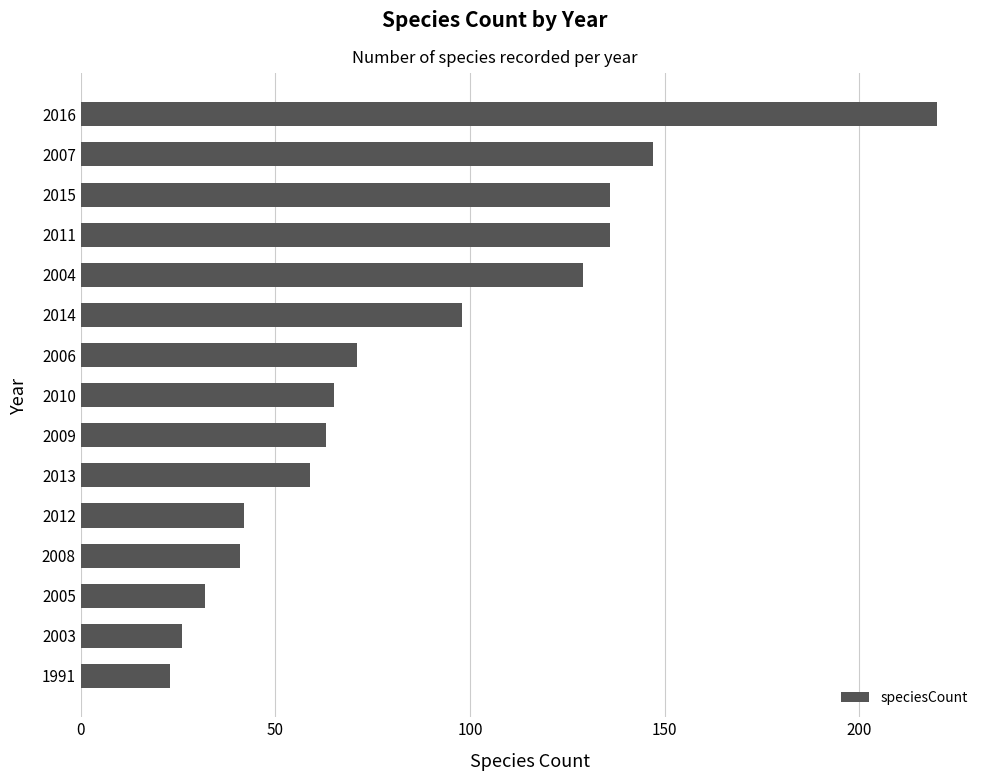

Where is the data nearest to the value 121?

2004